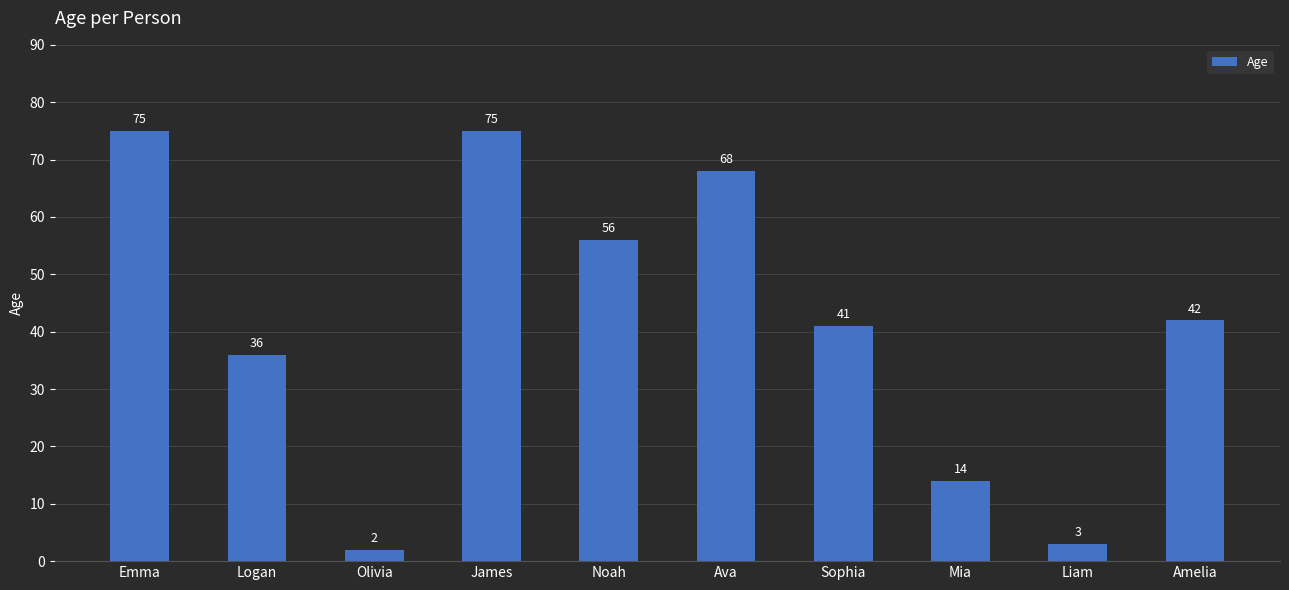

Which category has the lowest value across all series?

Olivia